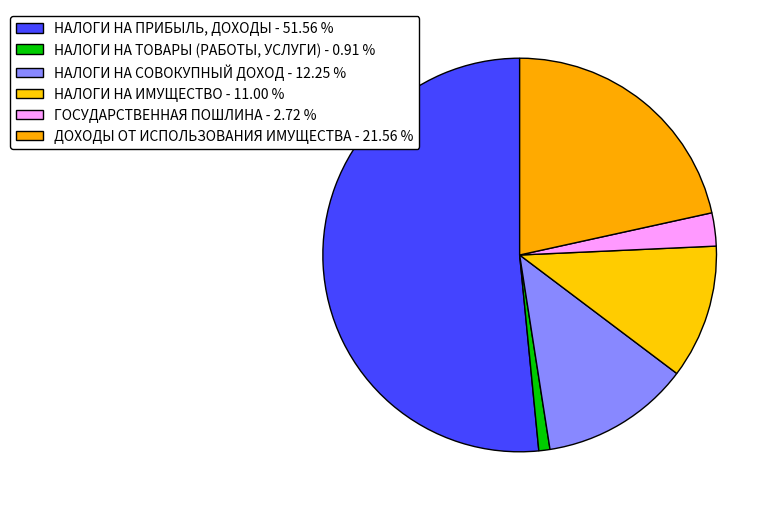

The НАЛОГИ НА СОВОКУПНЫЙ ДОХОД slice represents 12% of the pie. True or false?

True